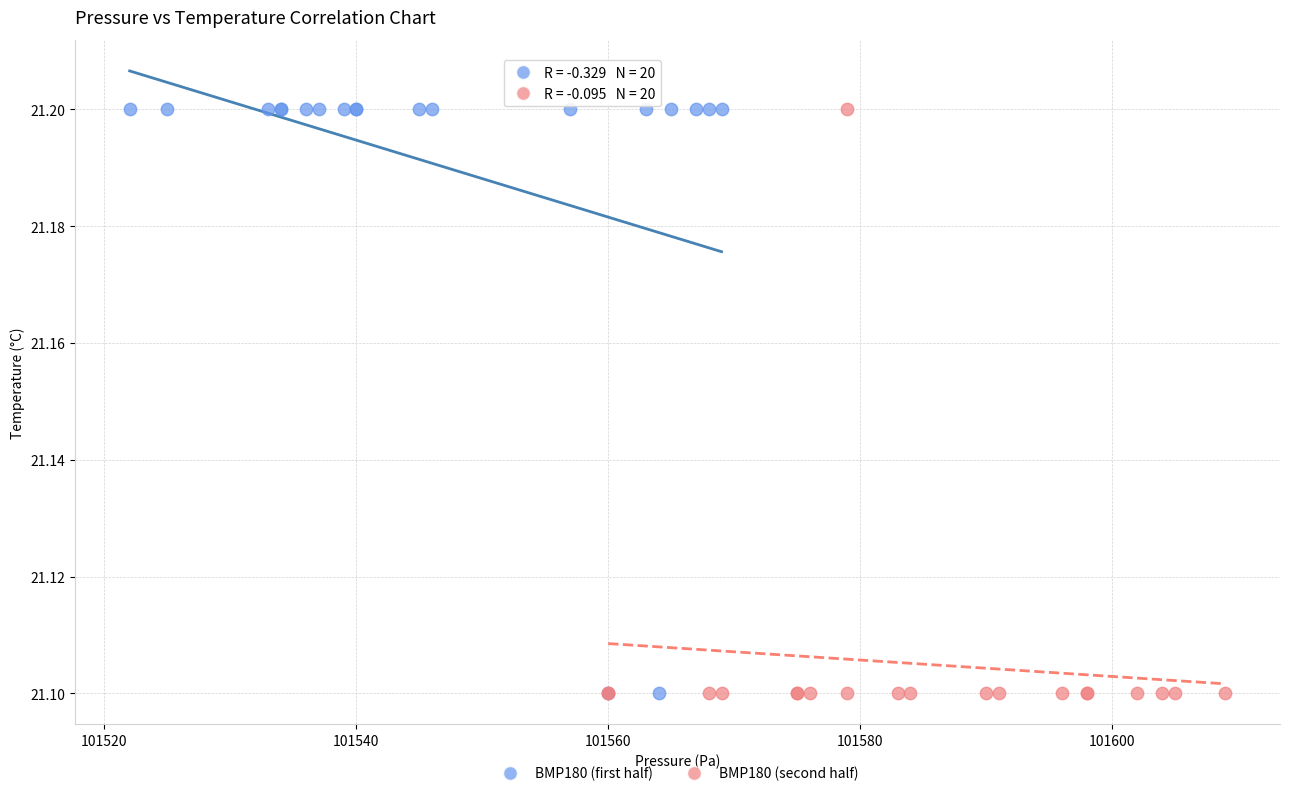

What are all the series names shown in the legend?

BMP180 (first half), BMP180 (second half)